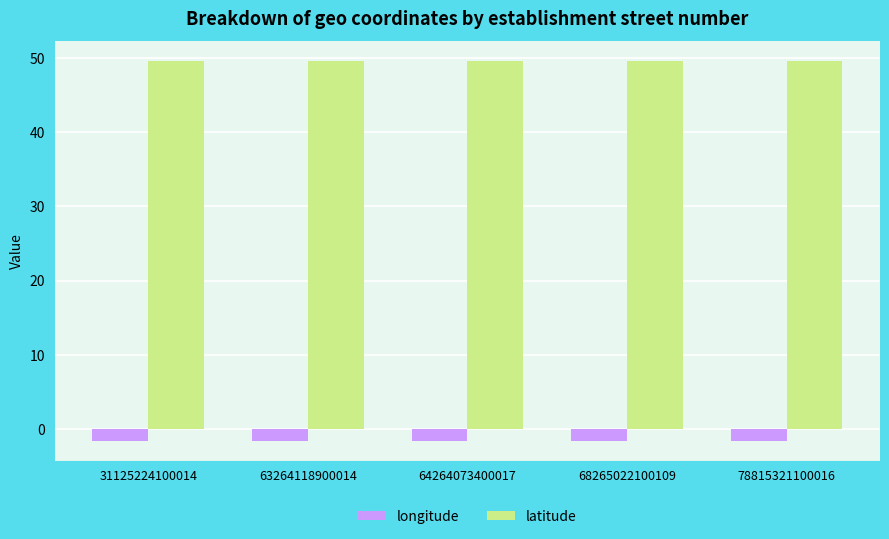

What is the spread (max minus min) of values at 68265022100109?

51.3